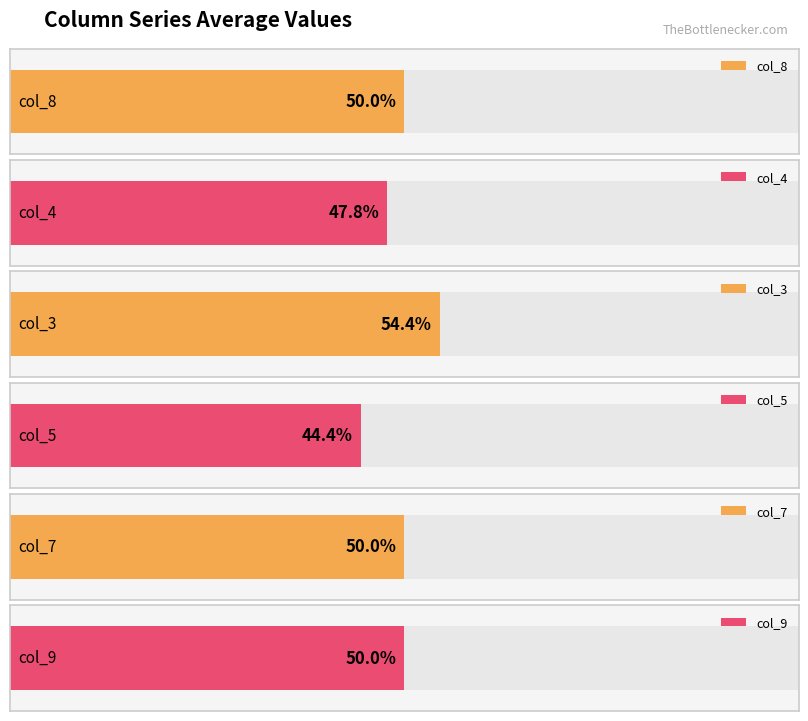

Which series changed the most between 5 and 1?

col_5